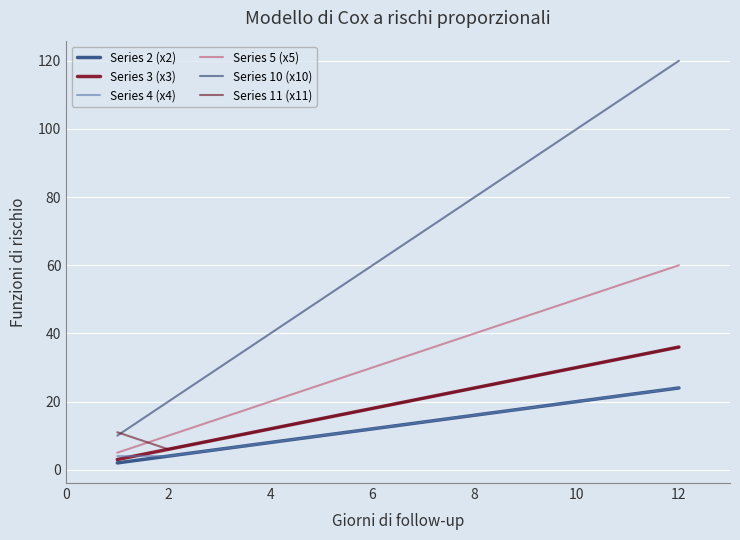

True or false: Series 10 (x10) and Series 2 (x2) cross at least once.

False